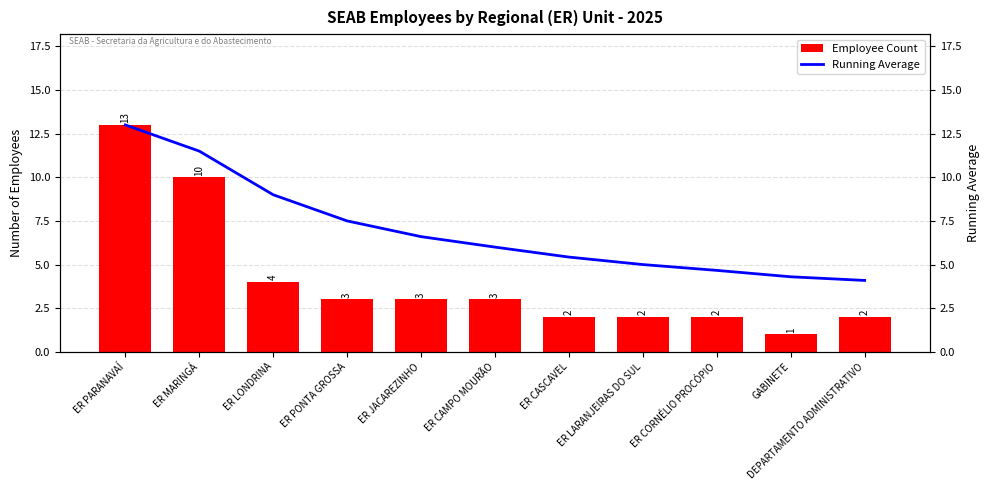

List the labels in order of Employee Count value, largest first.

ER PARANAVAÍ, ER MARINGÁ, ER LONDRINA, ER PONTA GROSSA, ER JACAREZINHO, ER CAMPO MOURÃO, ER CASCAVEL, ER LARANJEIRAS DO SUL, ER CORNÉLIO PROCÓPIO, DEPARTAMENTO ADMINISTRATIVO, GABINETE